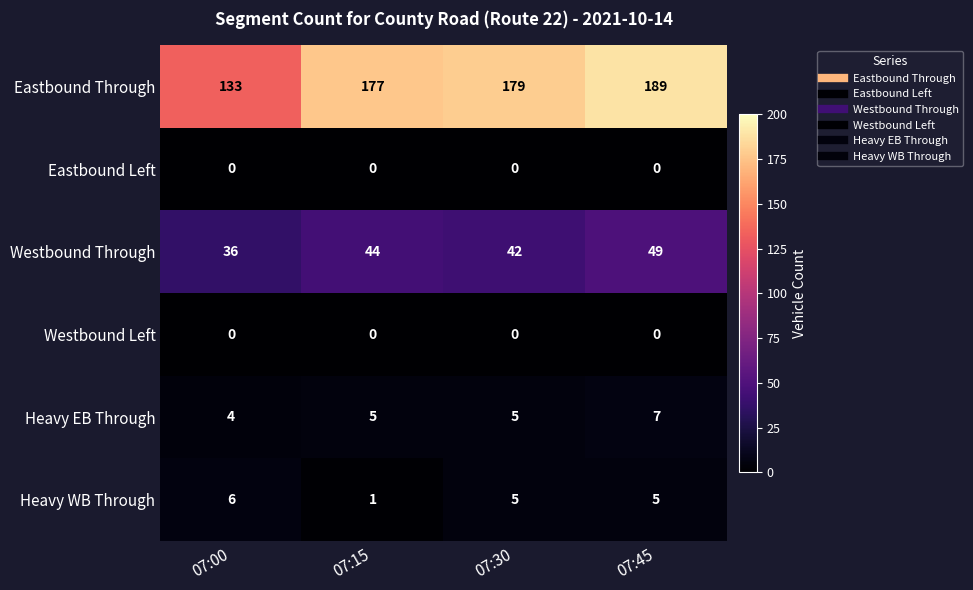

Which series changed the most between 07:15 and 07:30?

Heavy WB Through